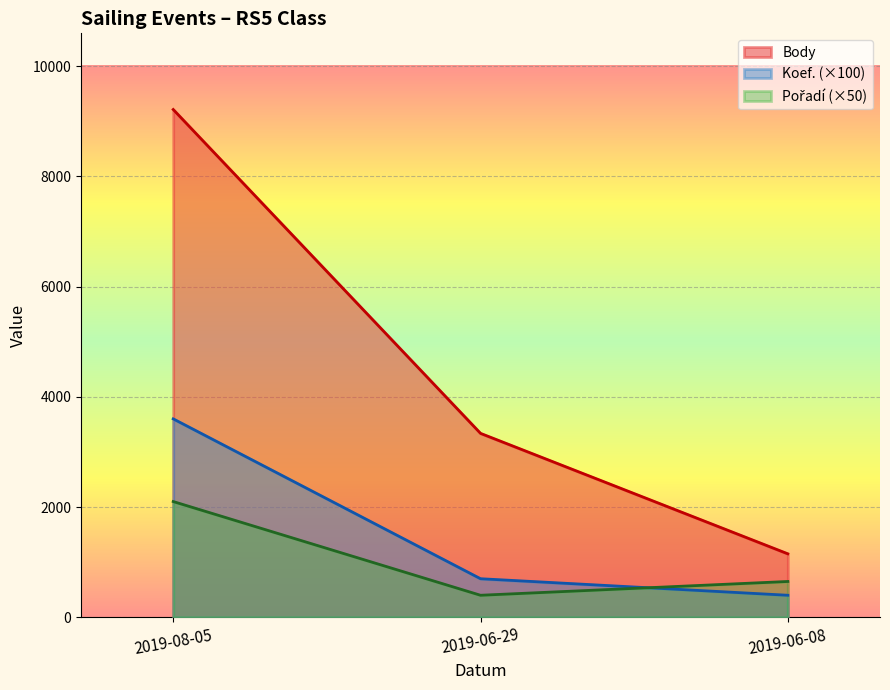

At which category is the sum across all series the highest?

2019-08-05